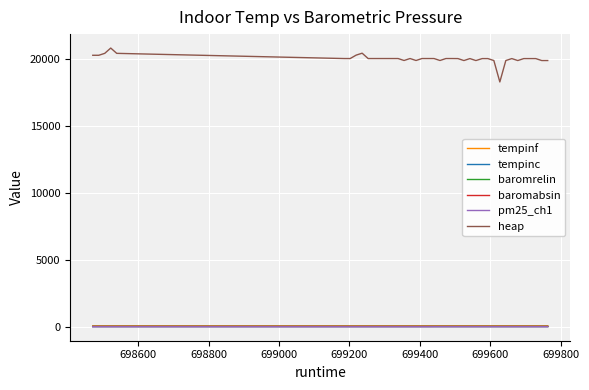

Which series has the widest spread of values?

heap